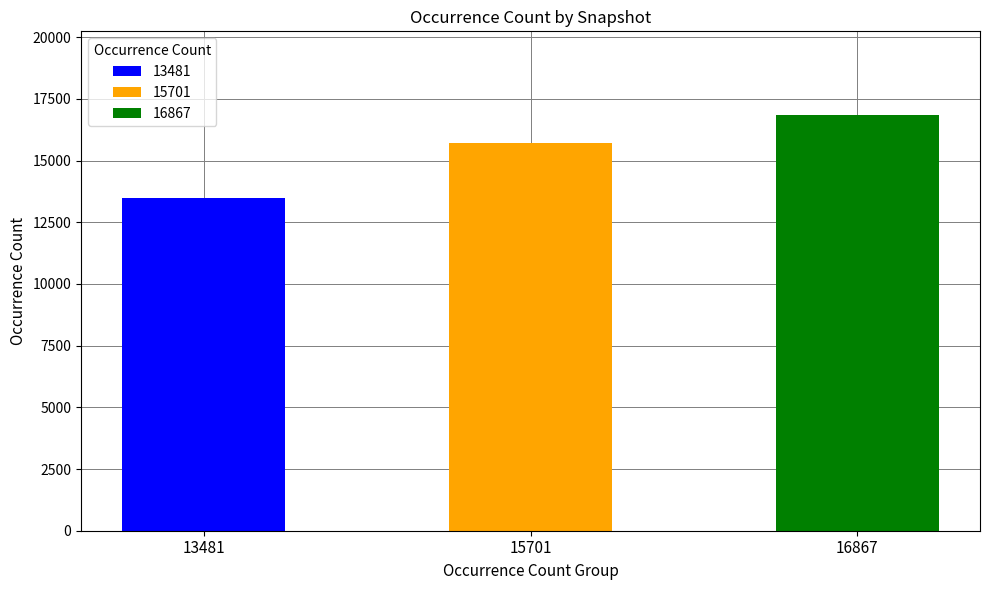

Does the chart contain stacked bars?

No